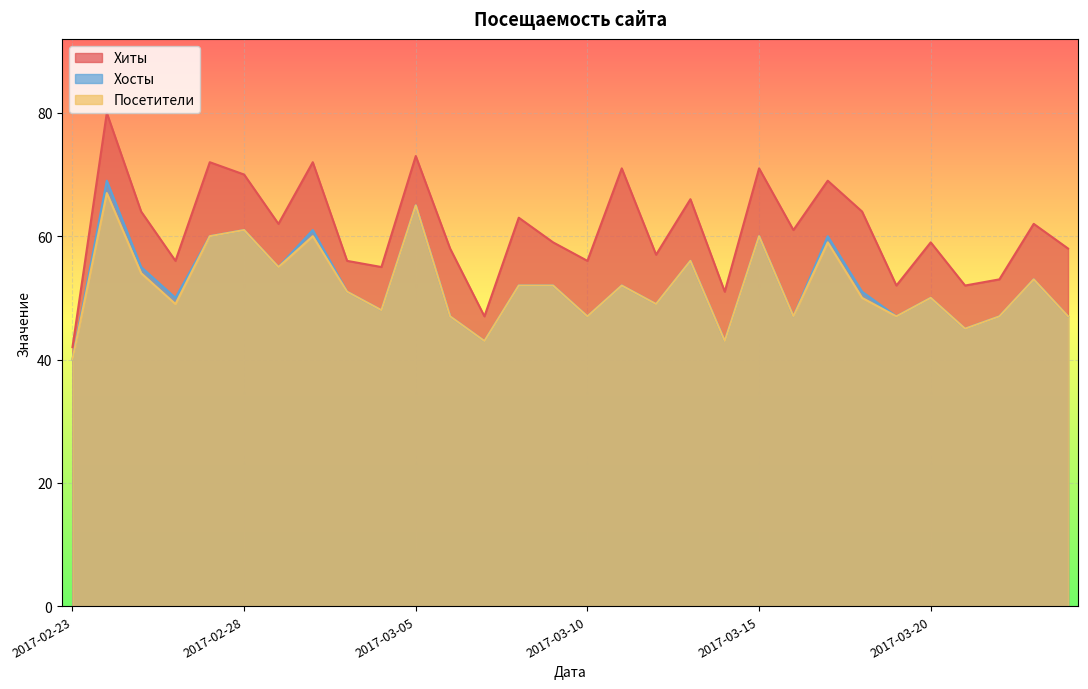

The value of Посетители at 2017-02-27 is 60. True or false?

True